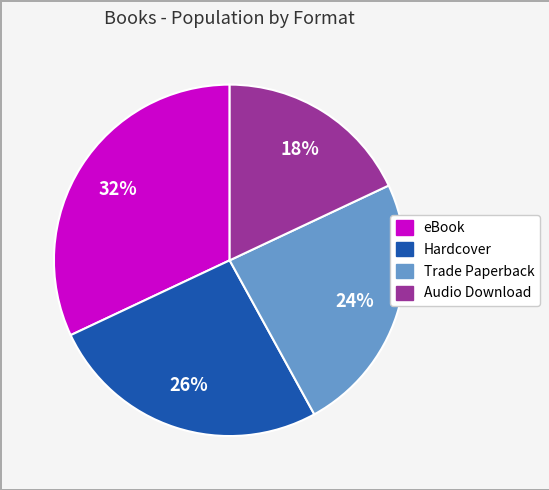

Does Trade Paperback account for over 50% of the chart?

No